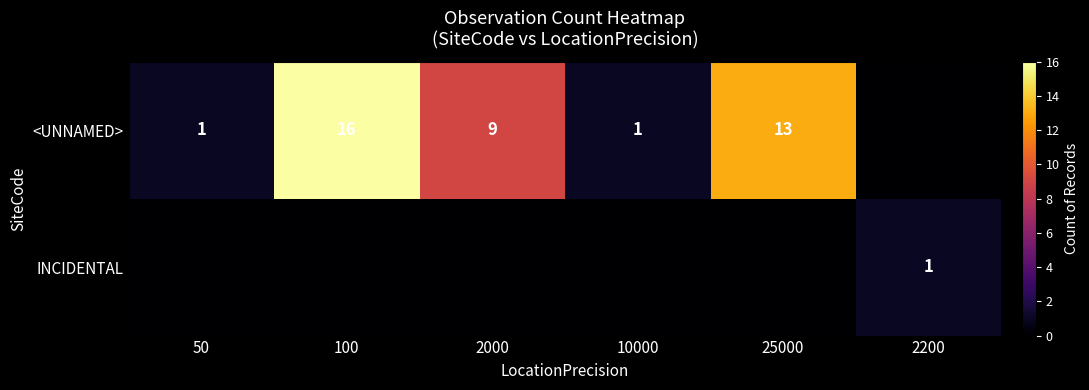

What is the difference between the <UNNAMED> values at 100 and 2000?

7